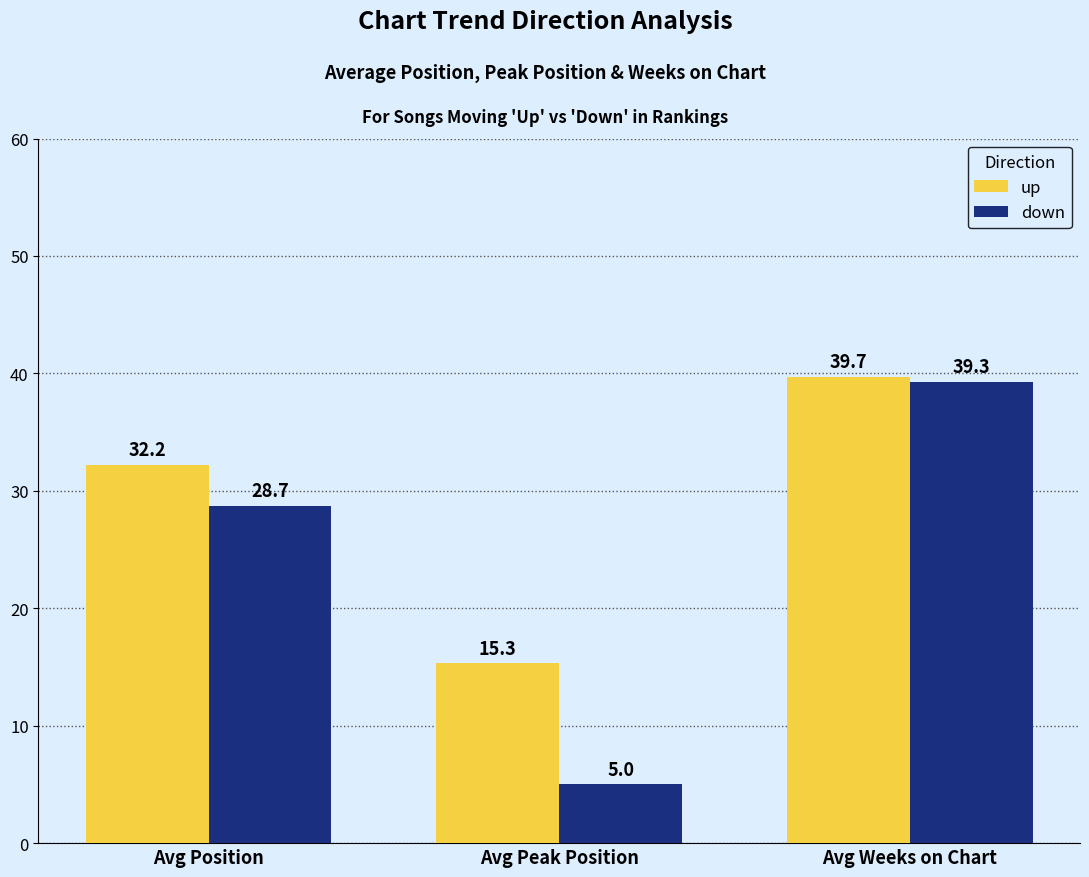

What is the maximum value shown in the chart?

39.7